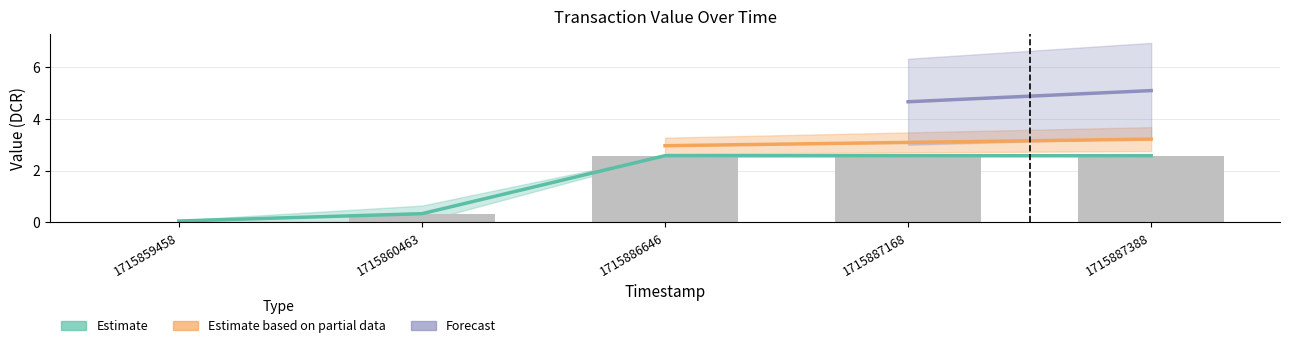

What are all the series names shown in the legend?

Estimate, Estimate based on partial data, Forecast